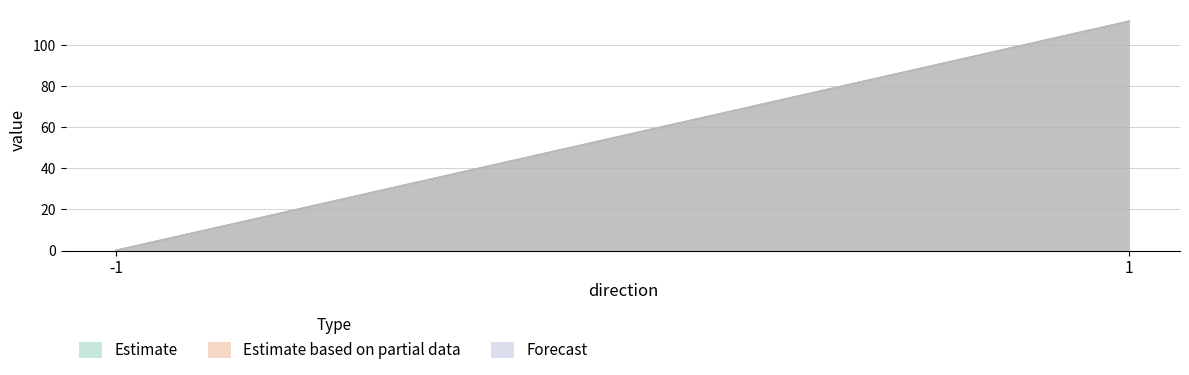

Rank the categories by Estimate based on partial data value from lowest to highest.

-1, 1